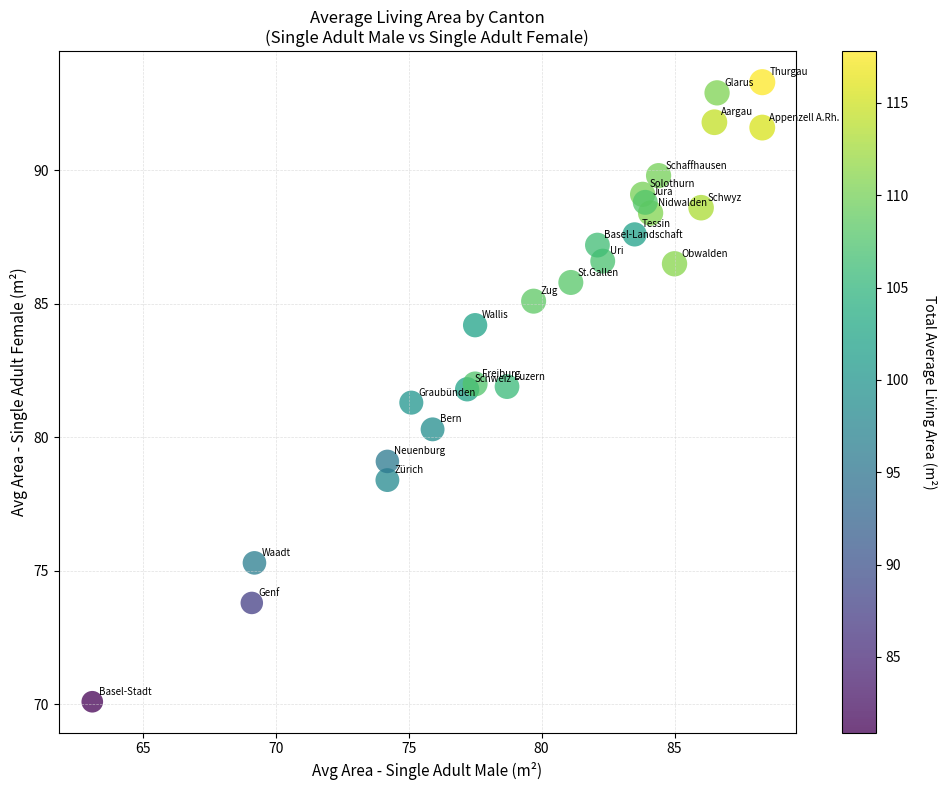

What Y value in the scatter plot is closest to 81?

81.3